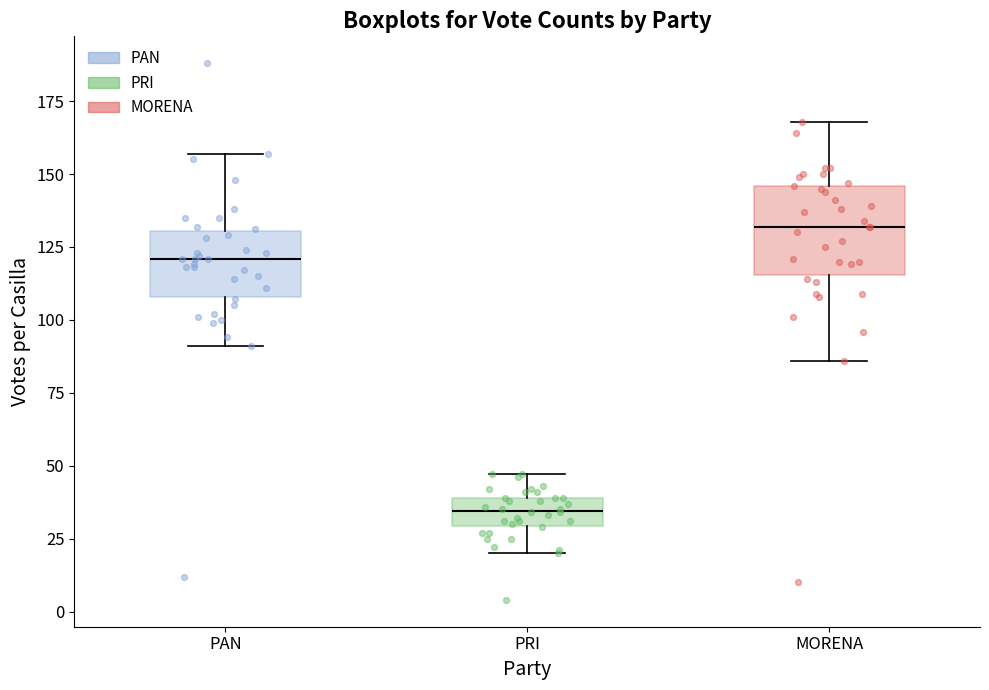

Which box's median line is the highest?

MORENA